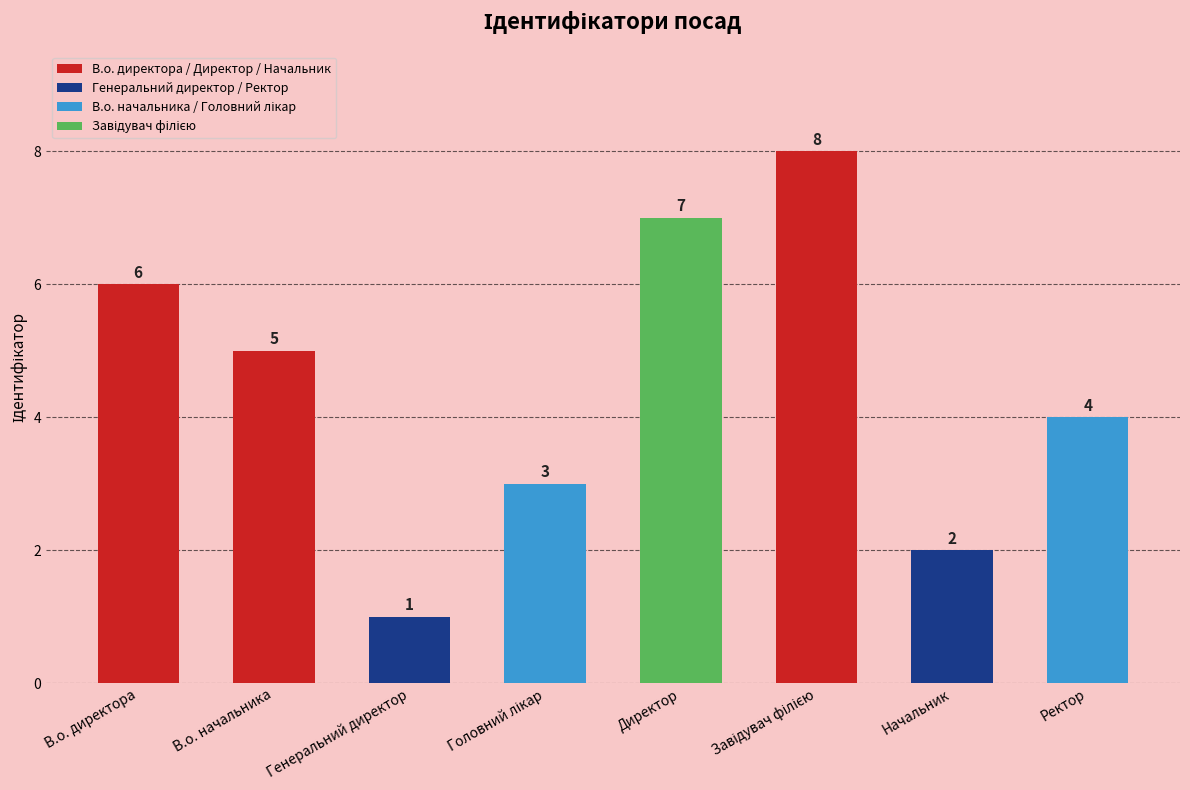

Which has a higher value, В.о. директора or Директор?

Директор